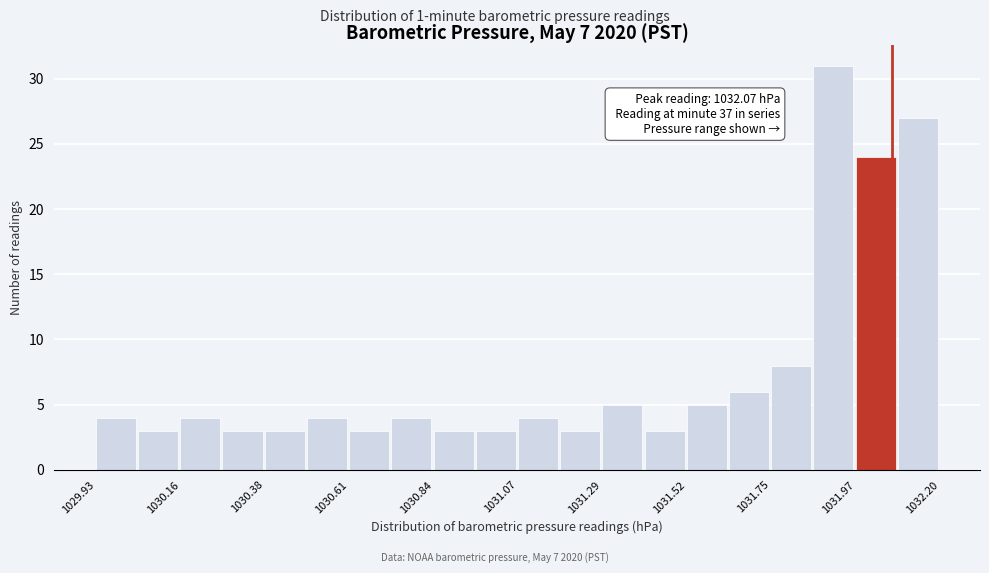

Read against the x-axis, roughly where is the centre of the tallest bar?

1031.90